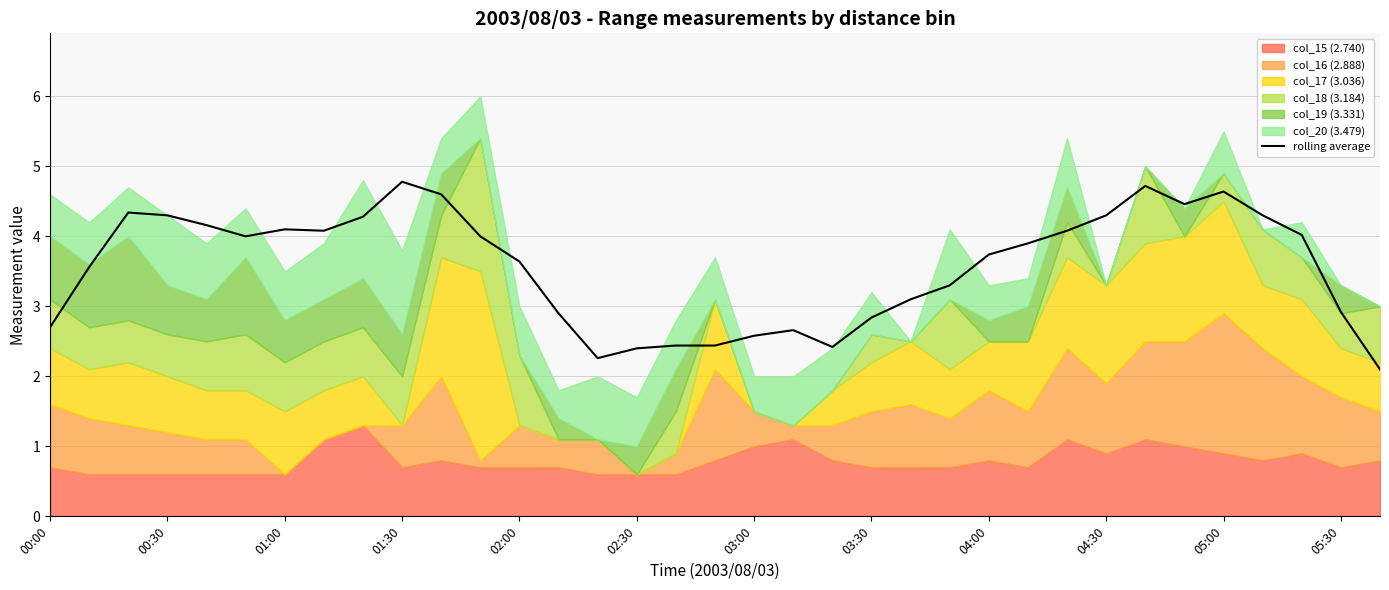

The value of rolling average at 01:00 is 7.2. True or false?

False